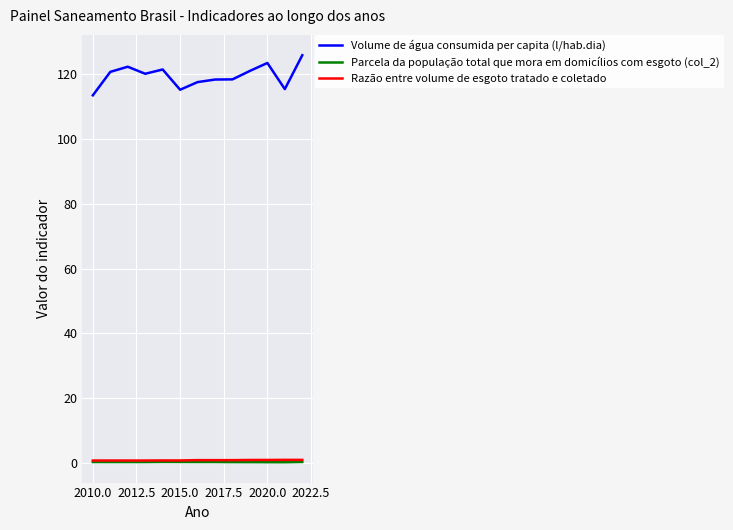

True or false: Volume de água consumida per capita (l/hab.dia) and Razão entre volume de esgoto tratado e coletado intersect in this chart.

False